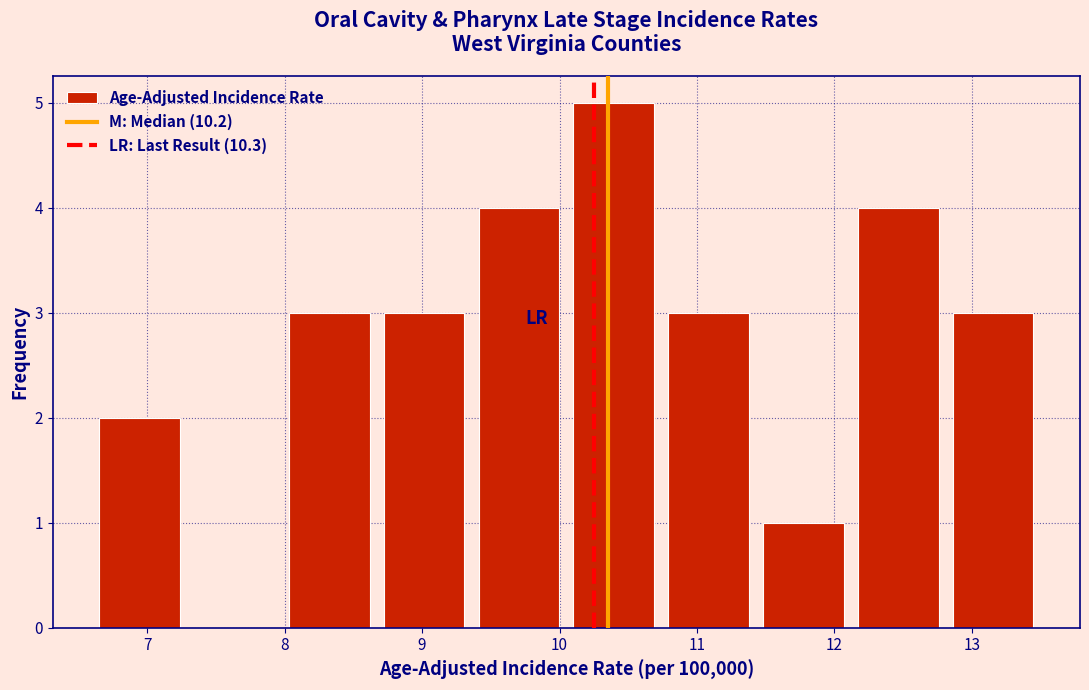

Which range on the x-axis has the tallest bar?

10.05 to 10.74